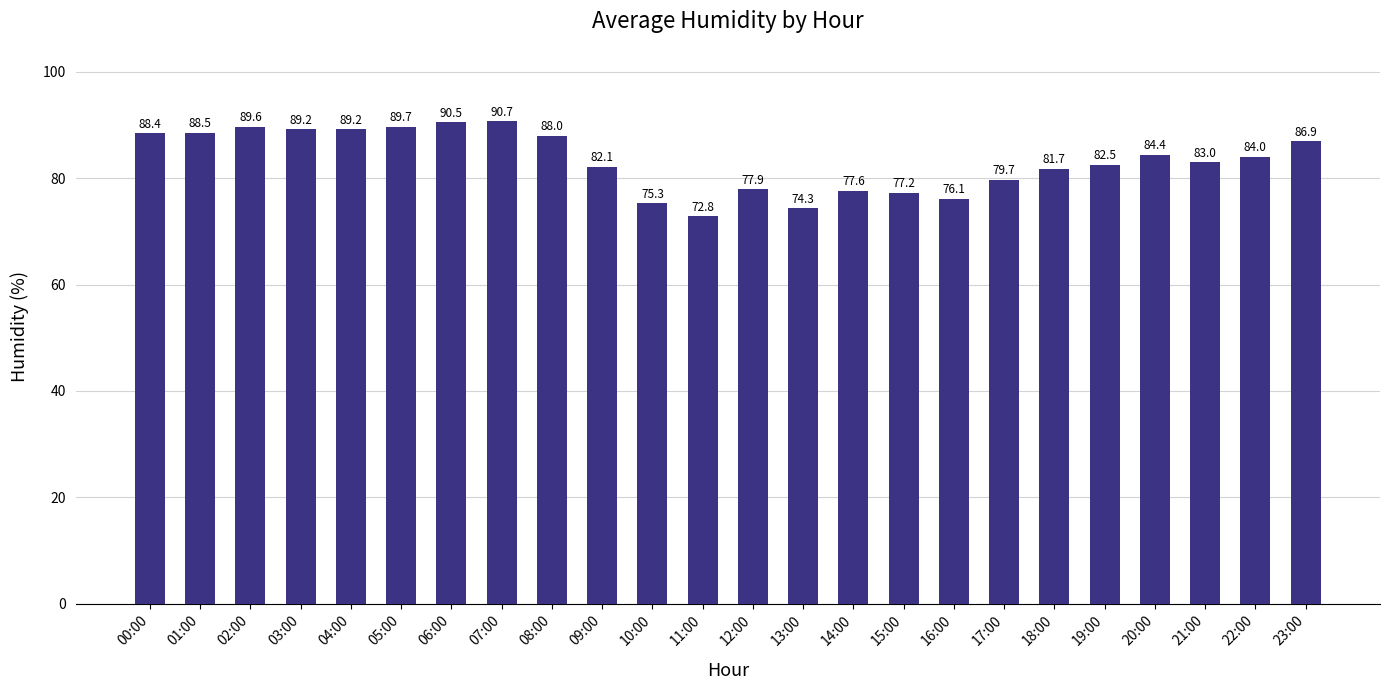

Are the bars grouped side by side (vs. stacked)?

No